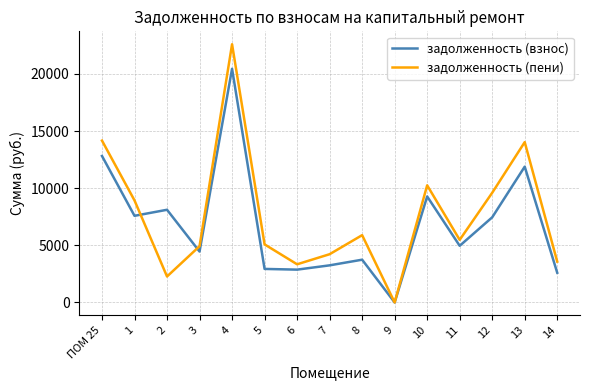

Which series has the largest range (max minus min)?

задолженность (пени)